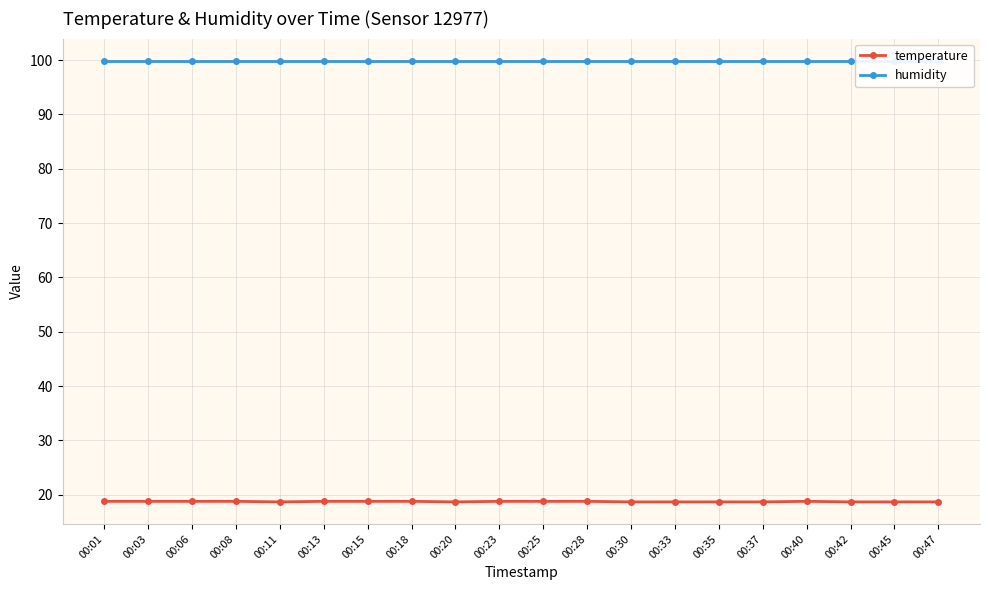

Which label corresponds to the largest value in the chart?

00:01